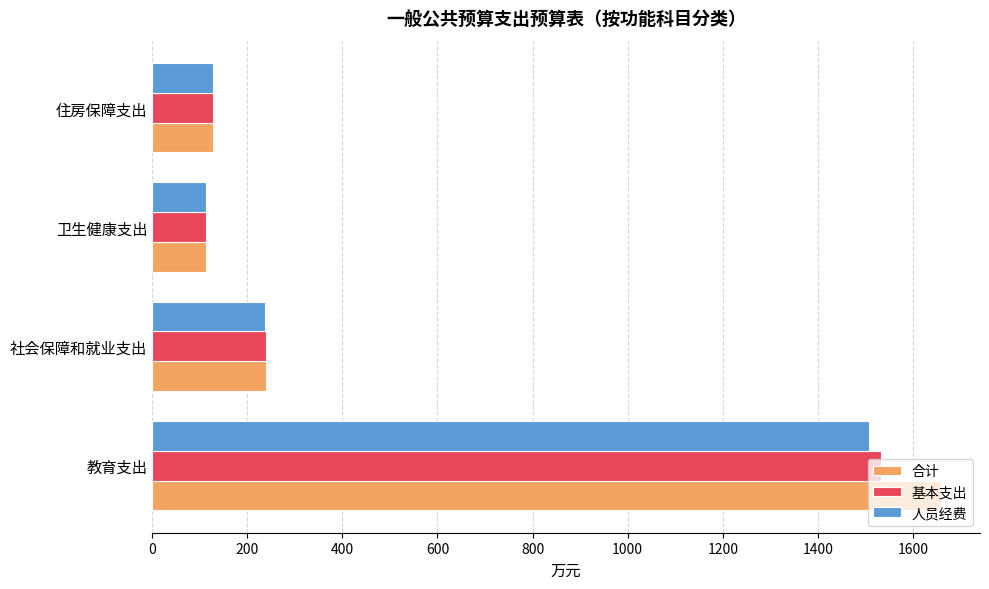

Which series has the largest range (max minus min)?

合计